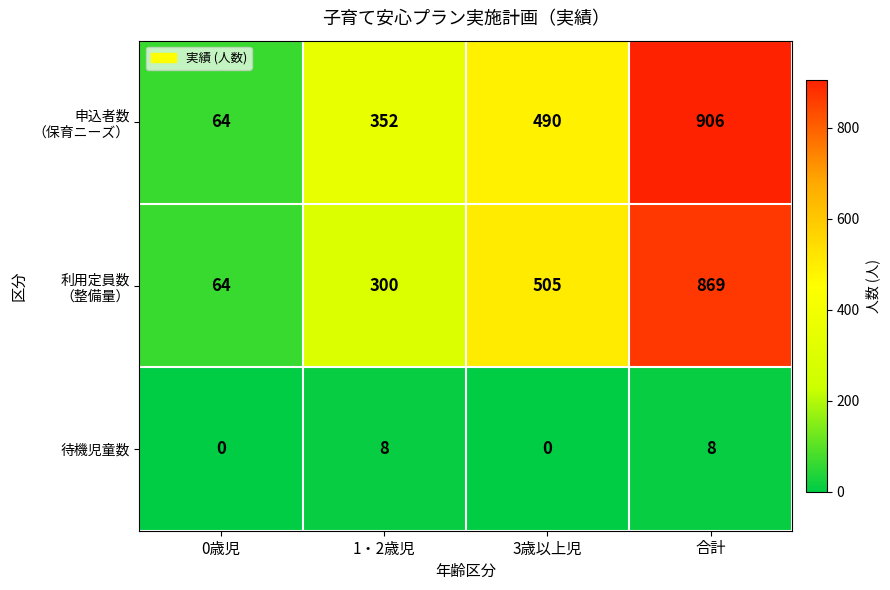

Is it true that 待機児童数 equals 5 at 0歳児?

False